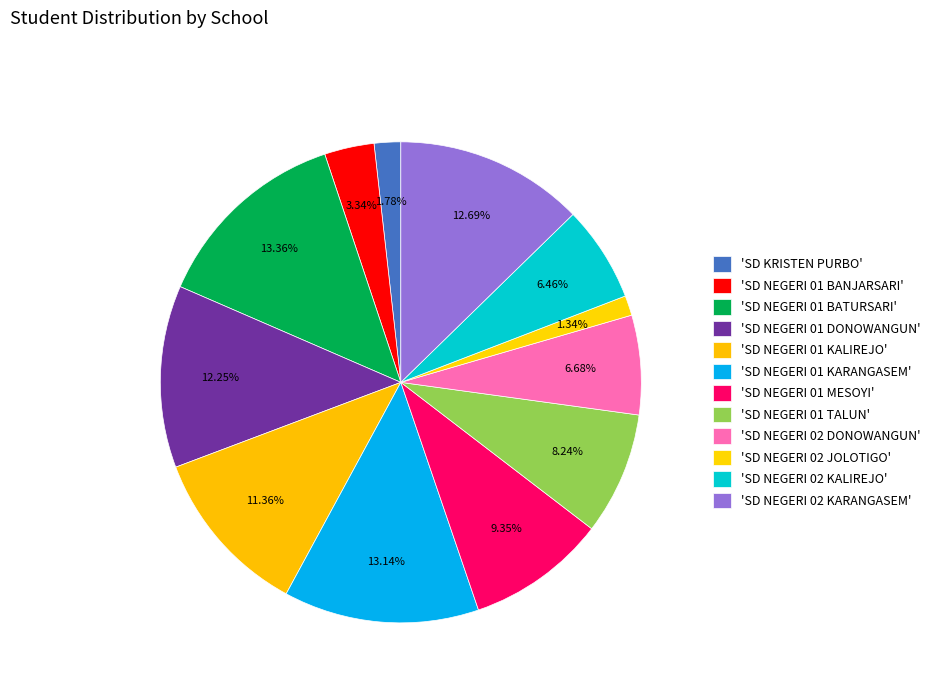

What is the smallest slice in the pie chart?

SD NEGERI 02 JOLOTIGO